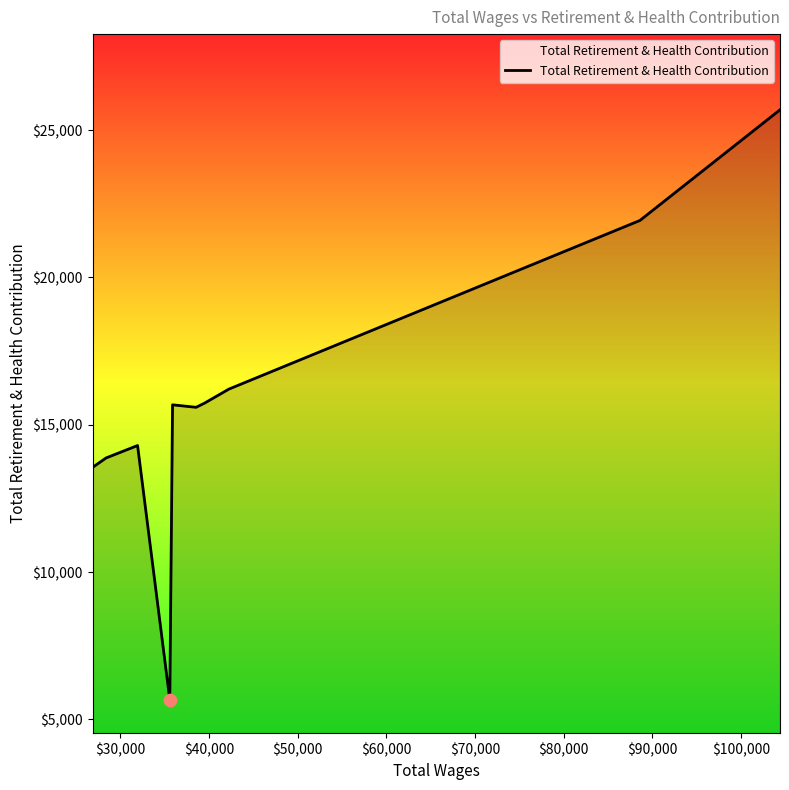

What is the minimum value shown in the chart?

5664